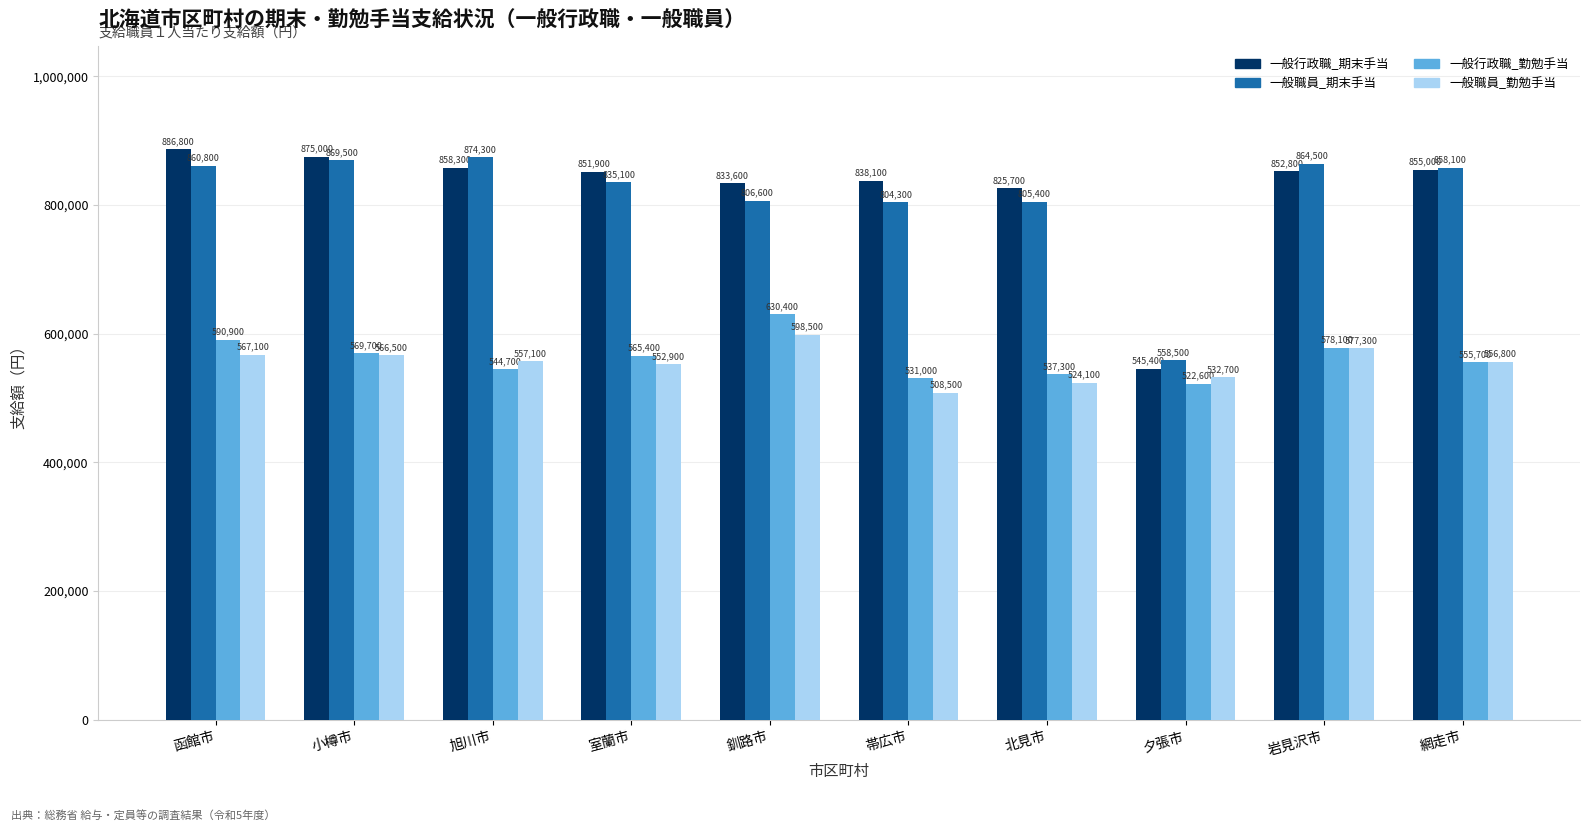

What is the average value of the 一般行政職_期末手当 series?

822260